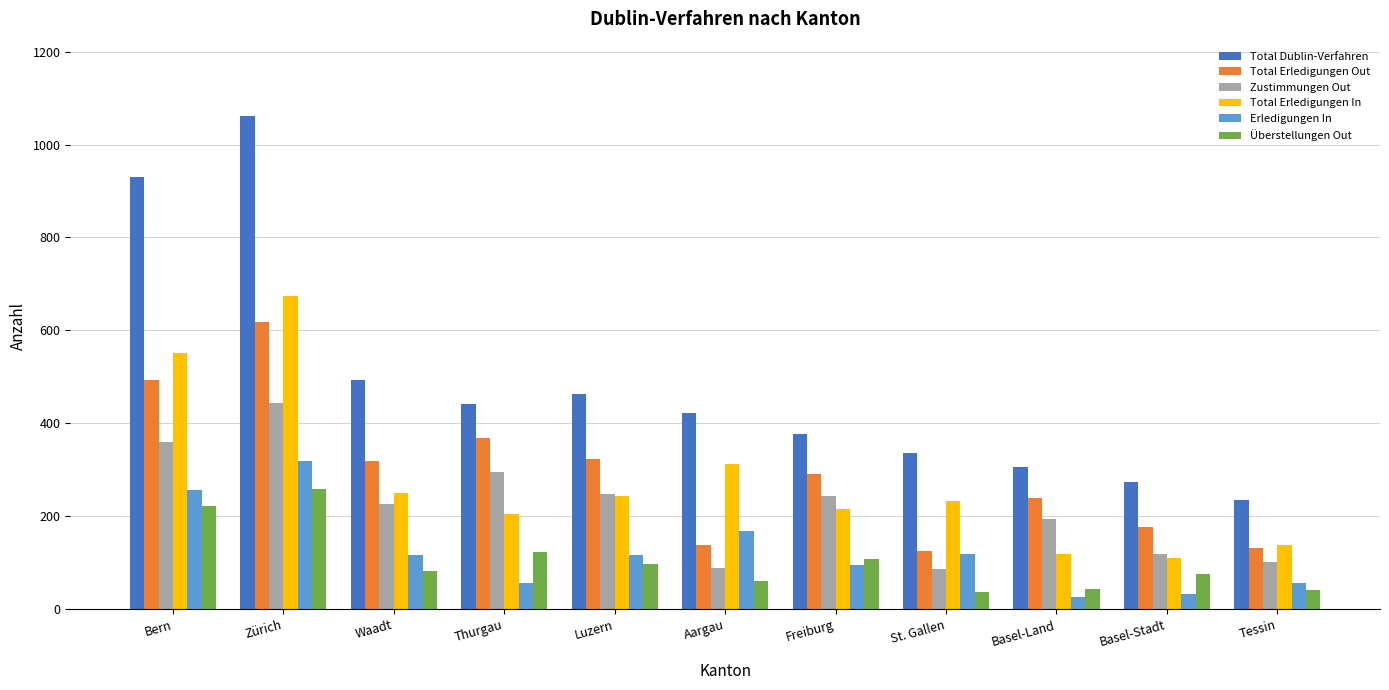

What is the lowest value of the Total Dublin-Verfahren series?

235